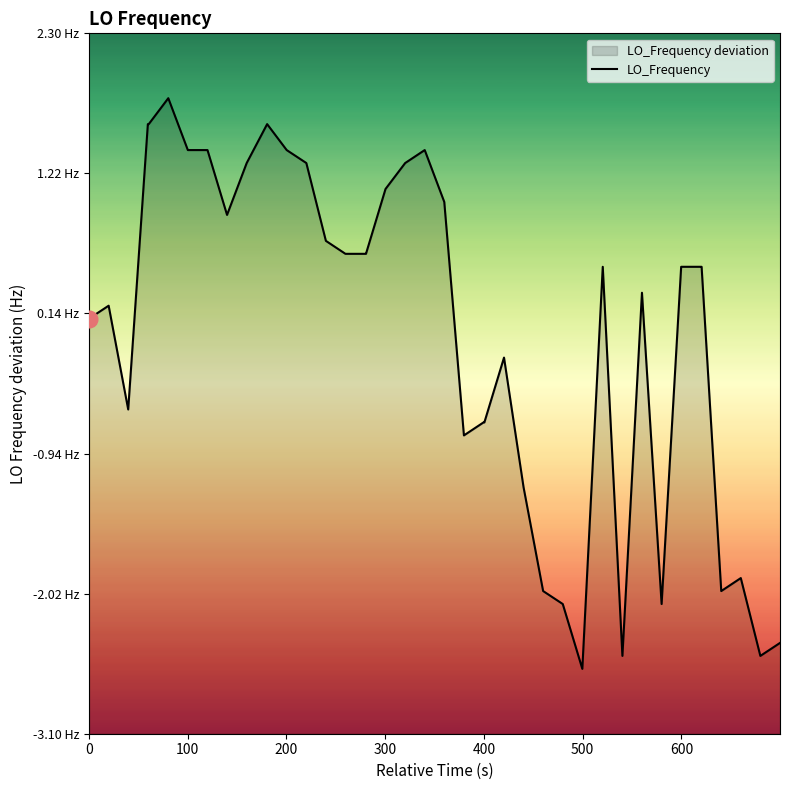

Reading left to right, list all the values displayed in this chart.

0.1	0.2	-0.6	1.6	1.6	1.8	1.4	1.4	0.9	1.3	1.6	1.4	1.3	0.7	0.6	0.6	0.6	1.1	1.3	1.4	1.0	-0.8	-0.7	-0.7	-0.2	-1.2	-2.0	-2.1	-2.6	0.5	-2.5	0.3	-2.1	0.5	0.5	0.5	-2.0	-1.9	-2.5	-2.4